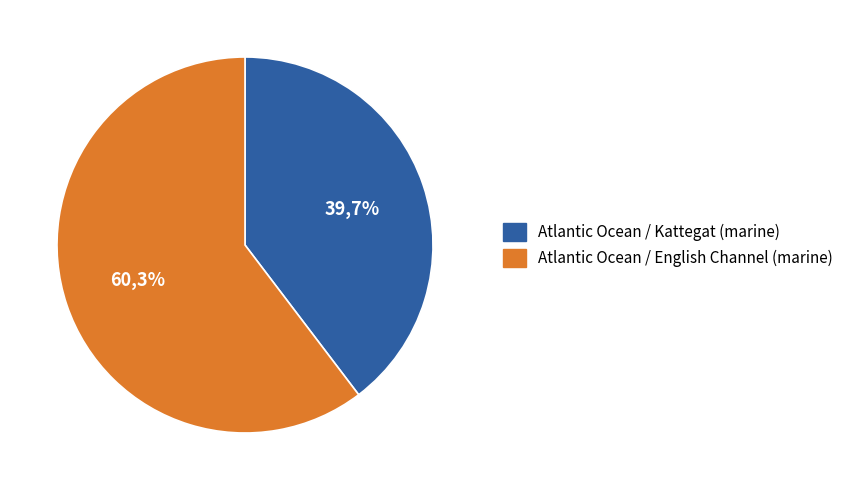

How many slices are in this pie chart?

2